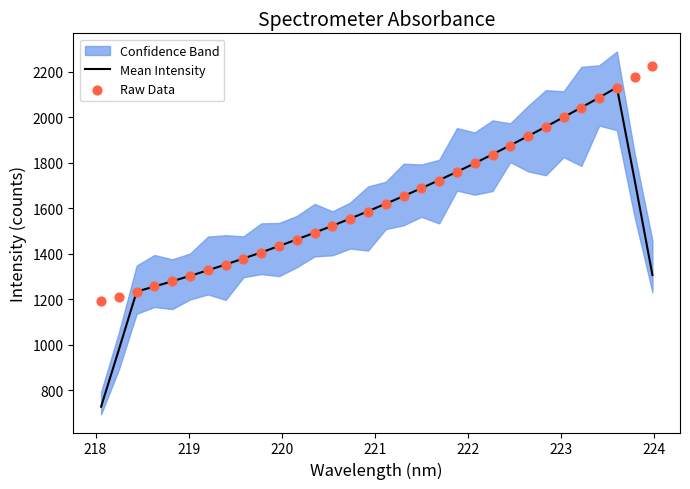

At how many categories does at least one series exceed 751?

32